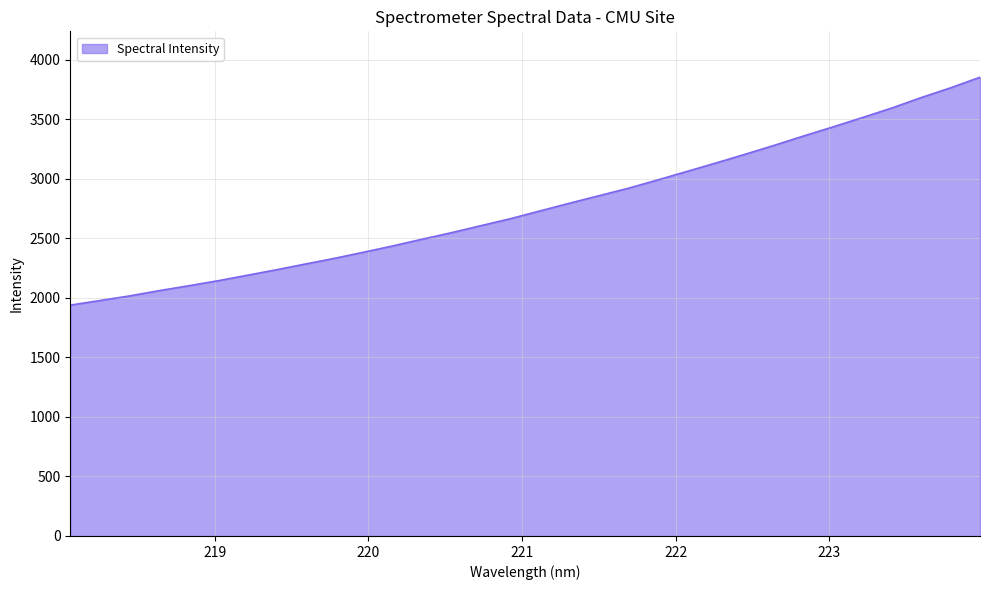

What is the smallest value displayed?

1938.8